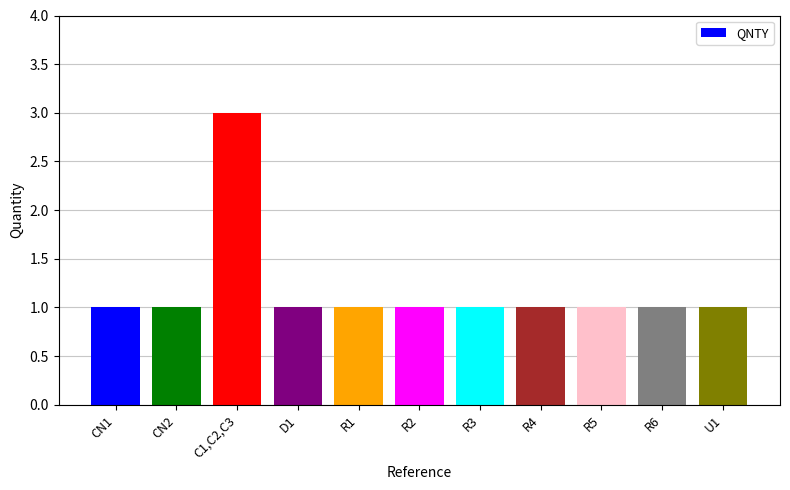

What is the smallest value displayed?

1